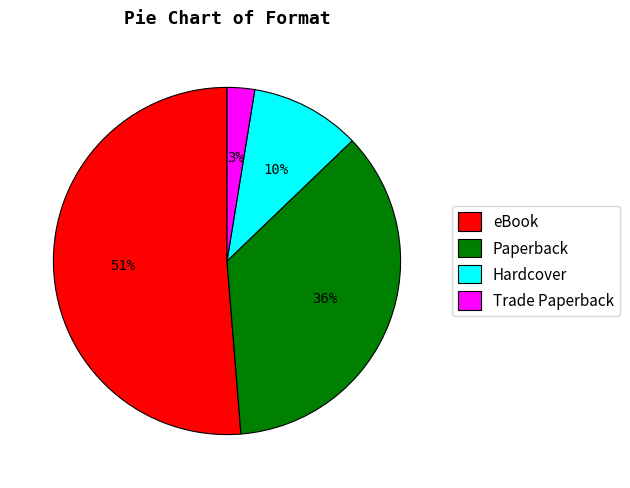

Which category accounts for the majority?

eBook